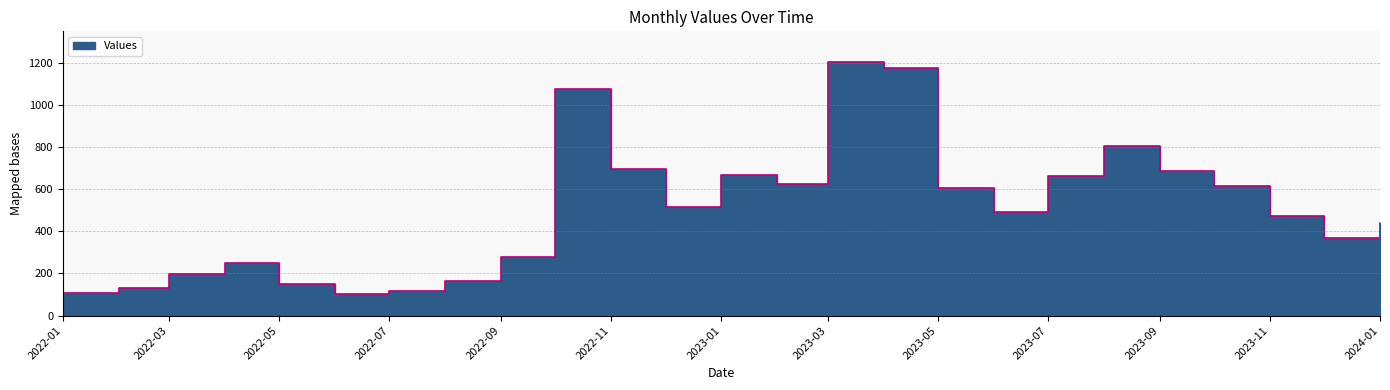

Where is the data nearest to the value 652?

2023-07